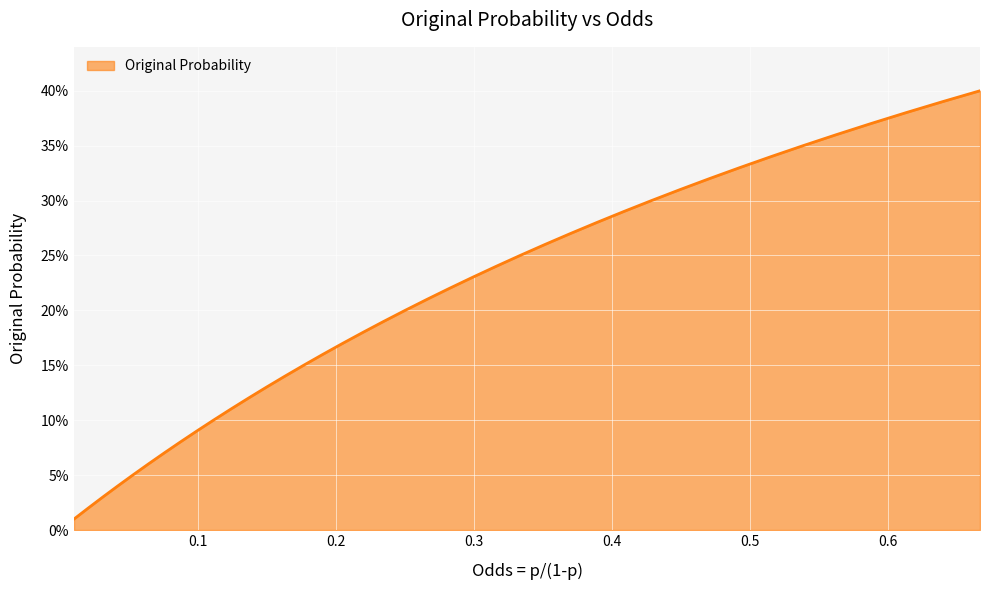

What is the difference between the second highest and second lowest values?

0.4